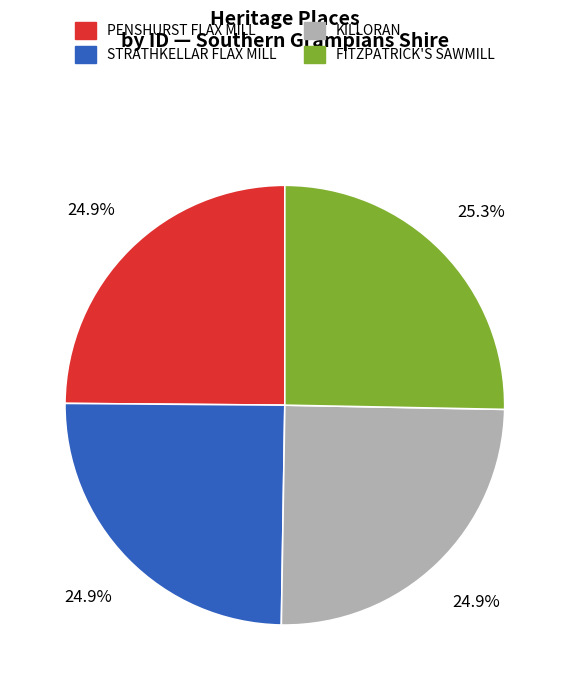

True or false: FITZPATRICK'S SAWMILL accounts for 35% of the total.

False